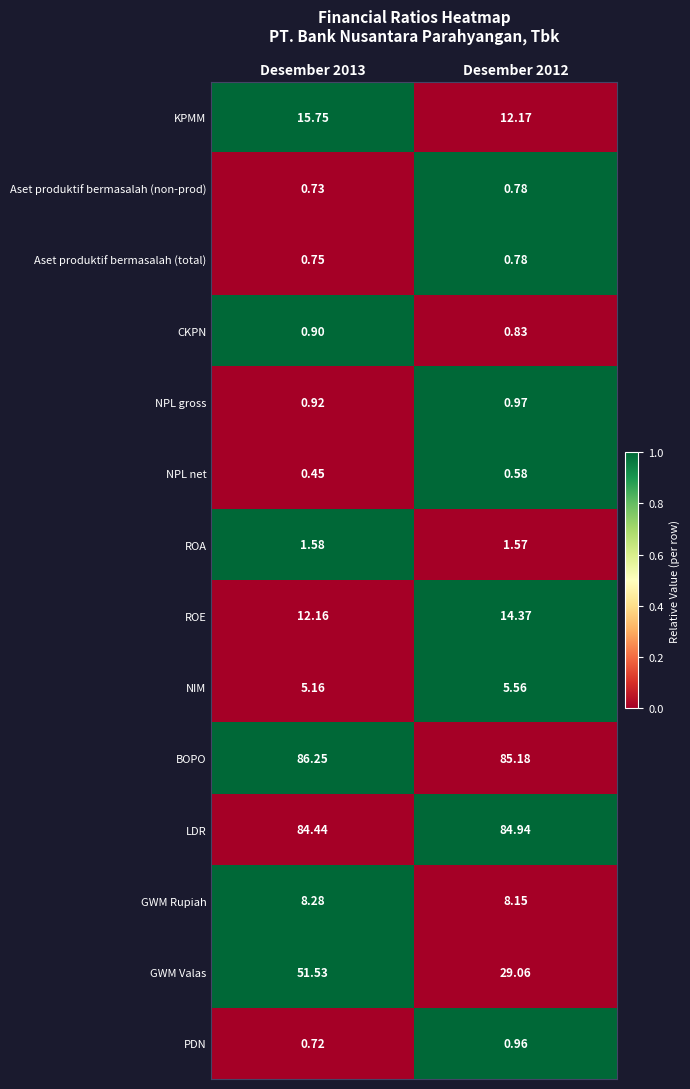

Which series has the largest total across all categories?

BOPO